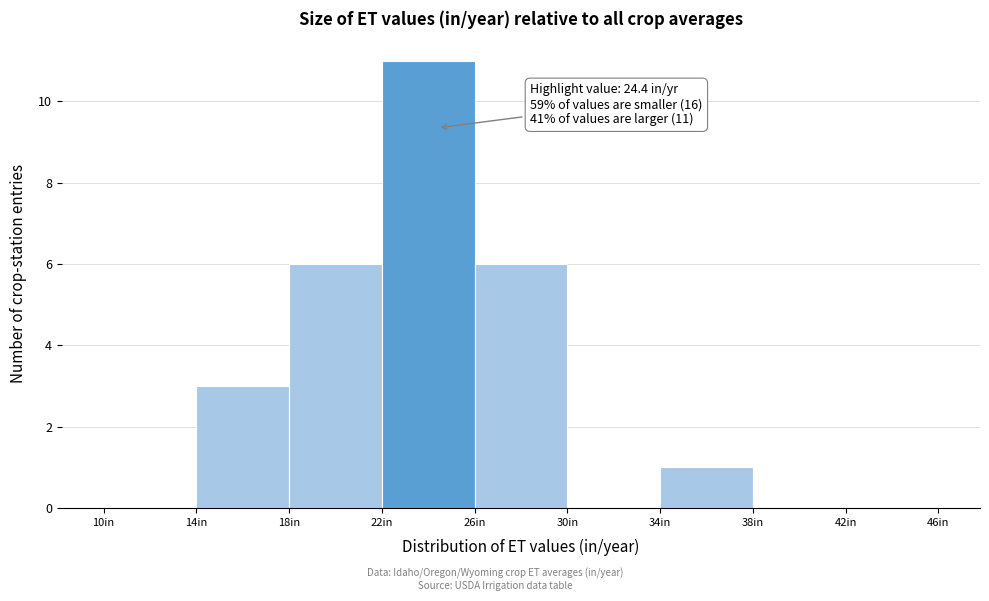

Which range on the x-axis has the tallest bar?

22 to 26